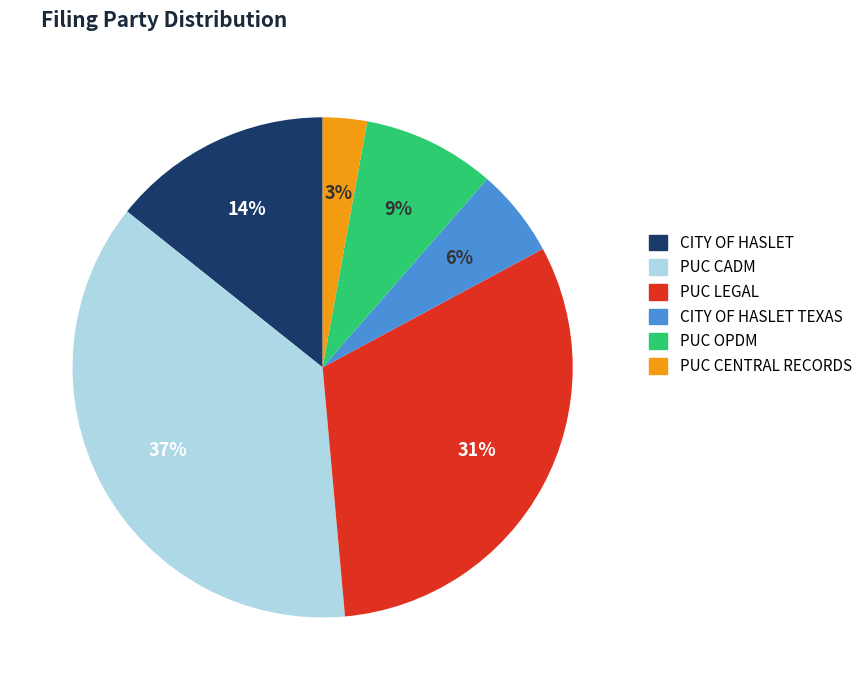

Is the sum of CITY OF HASLET and PUC CENTRAL RECORDS greater than half?

No